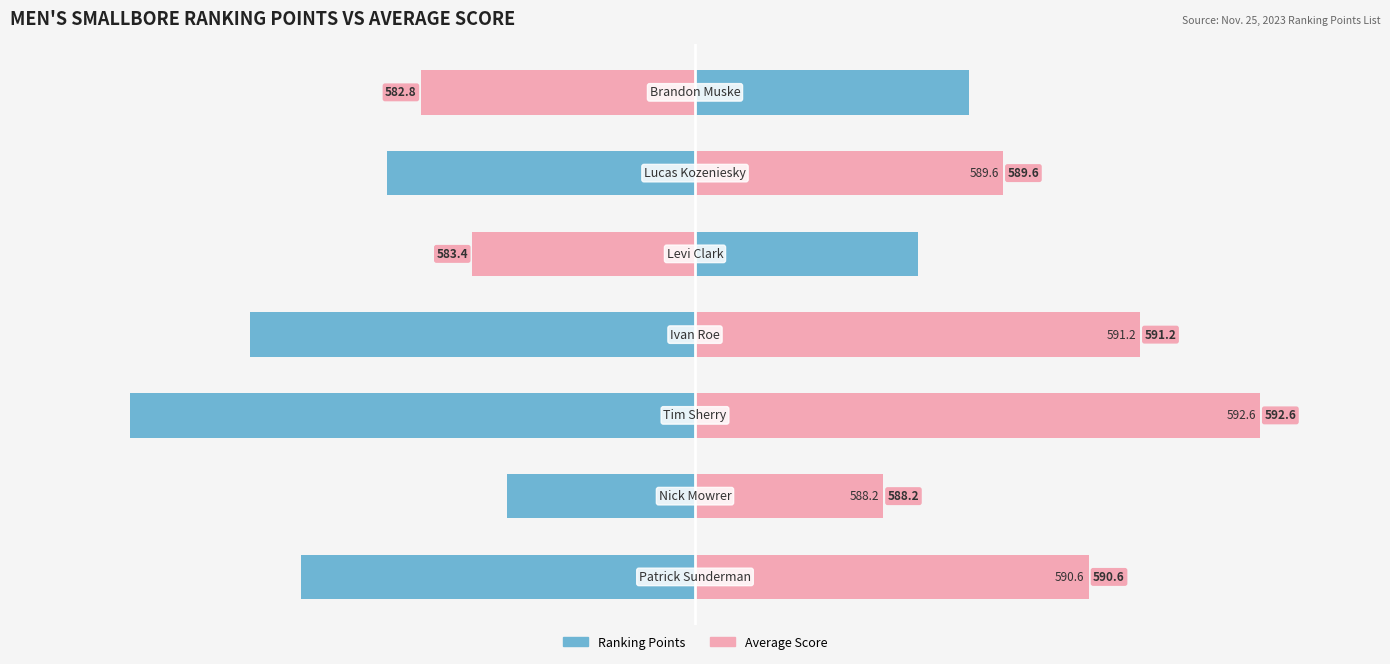

What is the maximum value for Ranking Points?

3.2